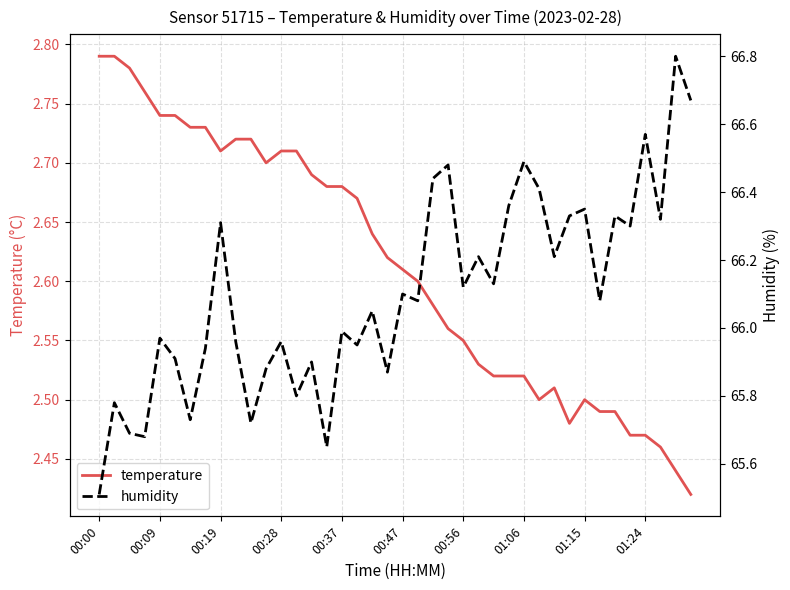

True or false: temperature has a value of 1.5 at 01:24.

False